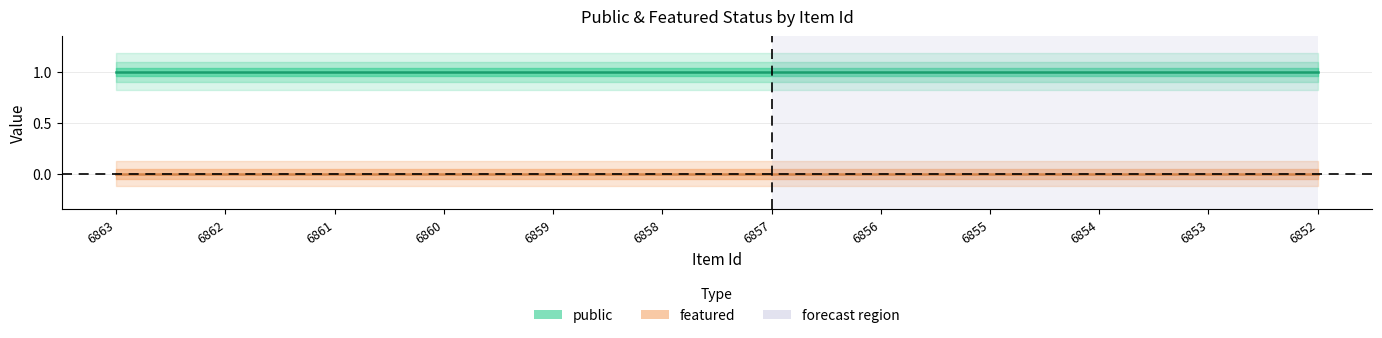

Between 6857 and 6853, which series saw the biggest shift?

public